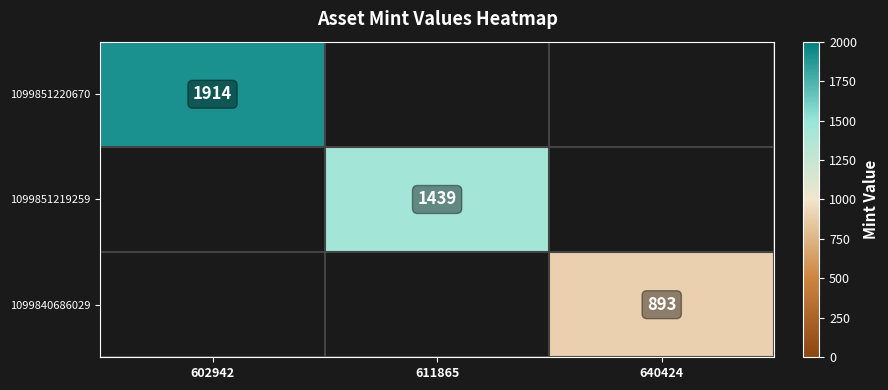

At which category does the chart reach its minimum across all series?

640424